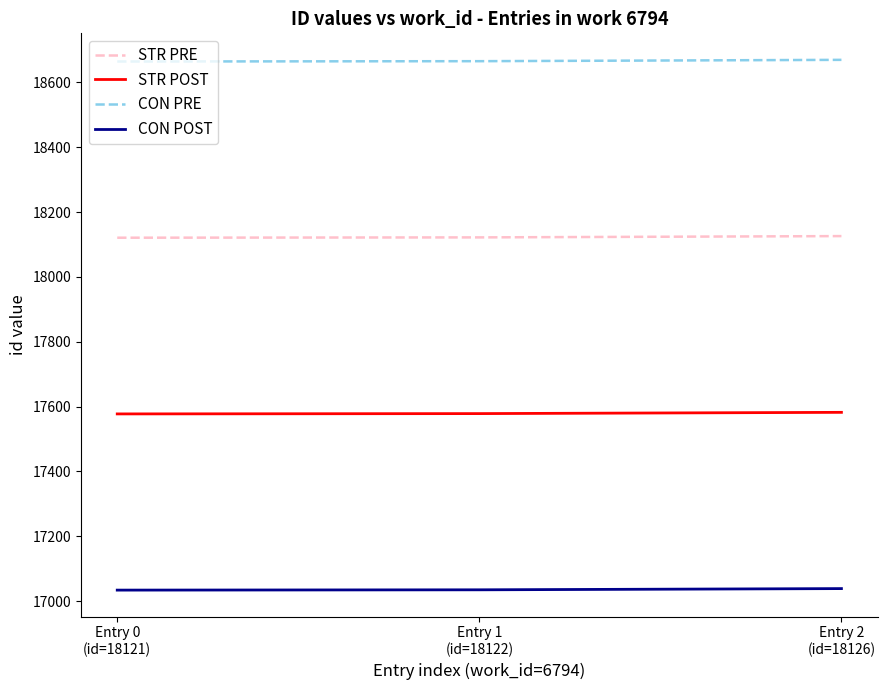

The value of STR PRE at Entry 1
(id=18122) is 18122.0. True or false?

True